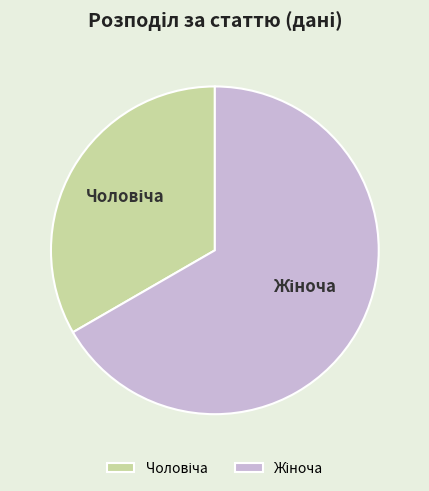

Is there any slice that represents more than half of the pie?

Yes